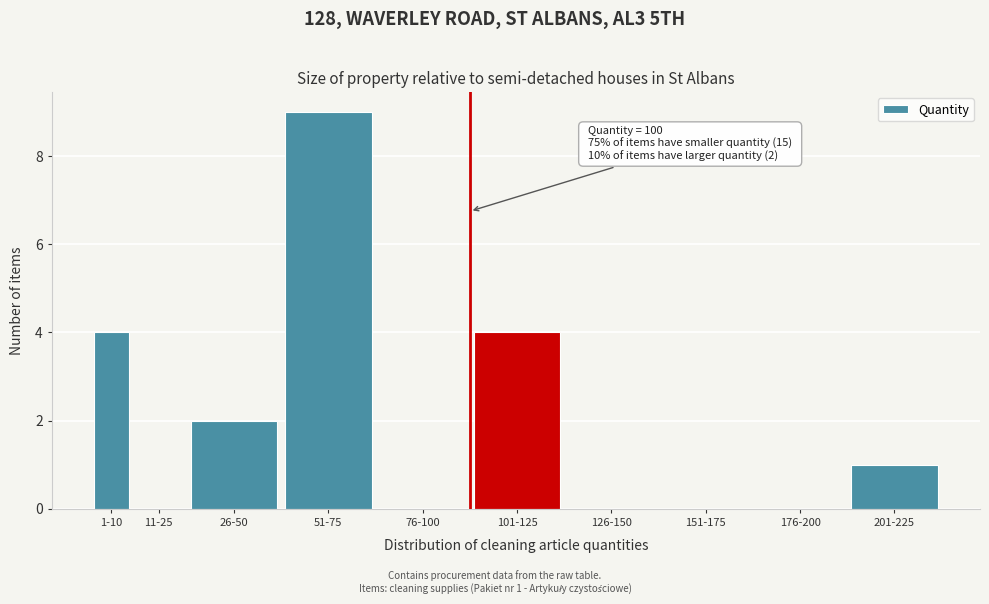

Reading left to right, what are all the values shown in this chart?

1-10=4	11-25=0	26-50=2	51-75=9	76-100=0	101-125=4	126-150=0	151-175=0	176-200=0	201-225=1